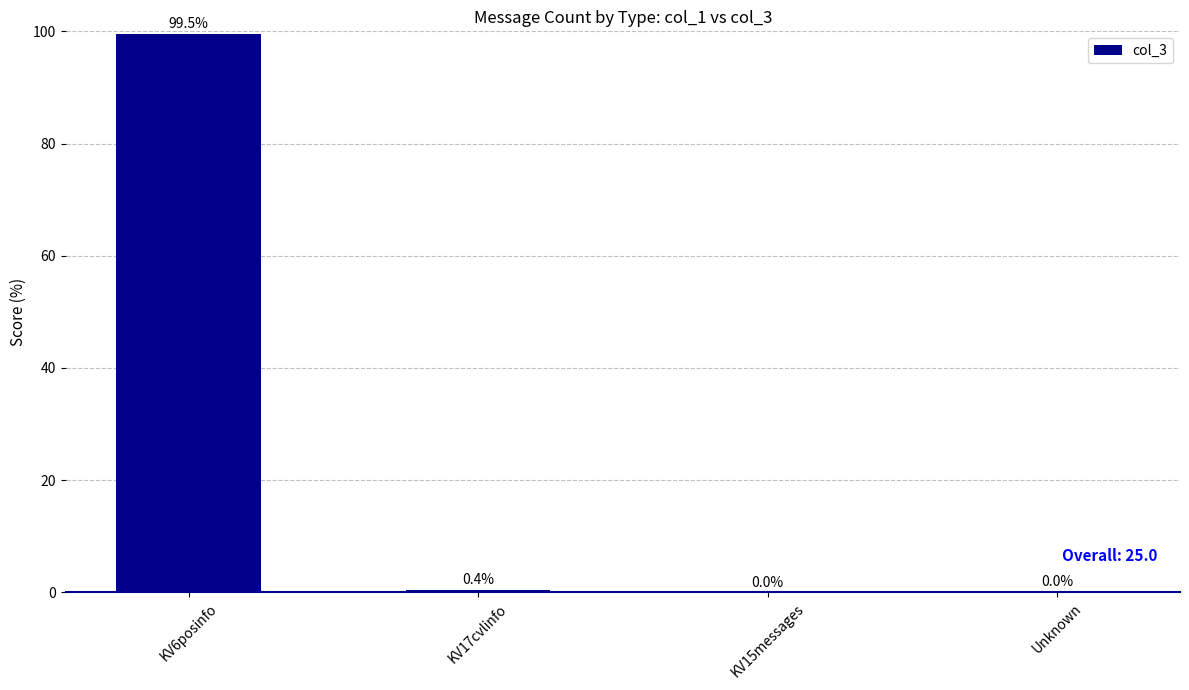

What is the maximum value shown in the chart?

99.5